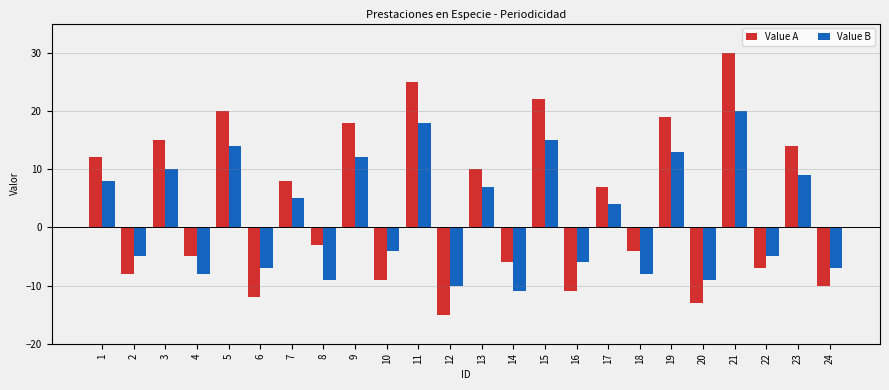

What is the difference between the second highest and minimum values in the Value A series?

40